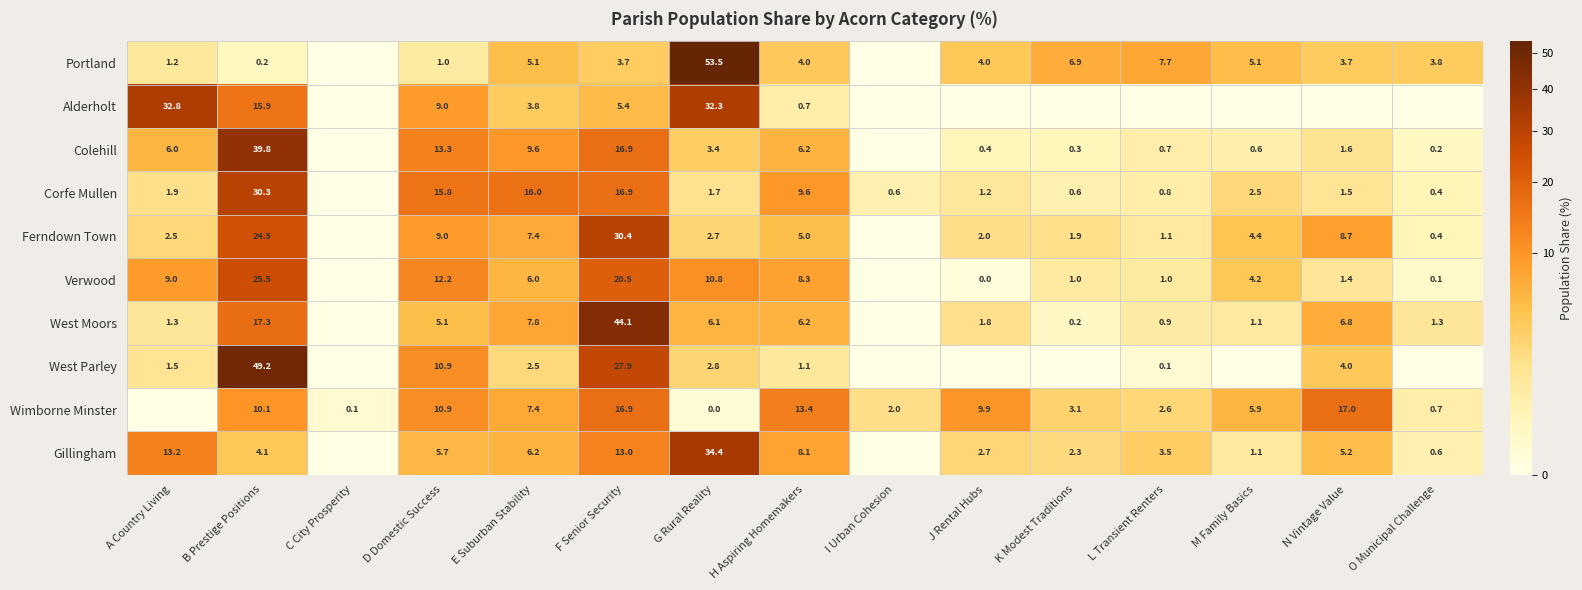

What is the difference between the Corfe Mullen values at A Country Living and D Domestic Success?

13.9